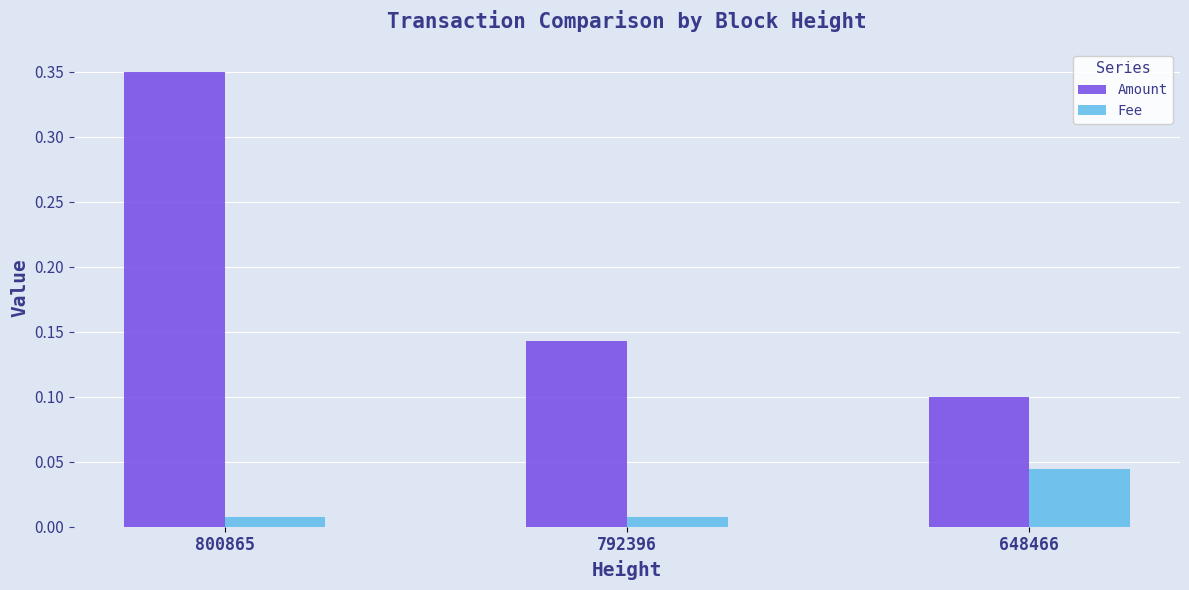

At 792396, list the series in order from smallest to largest.

Fee, Amount